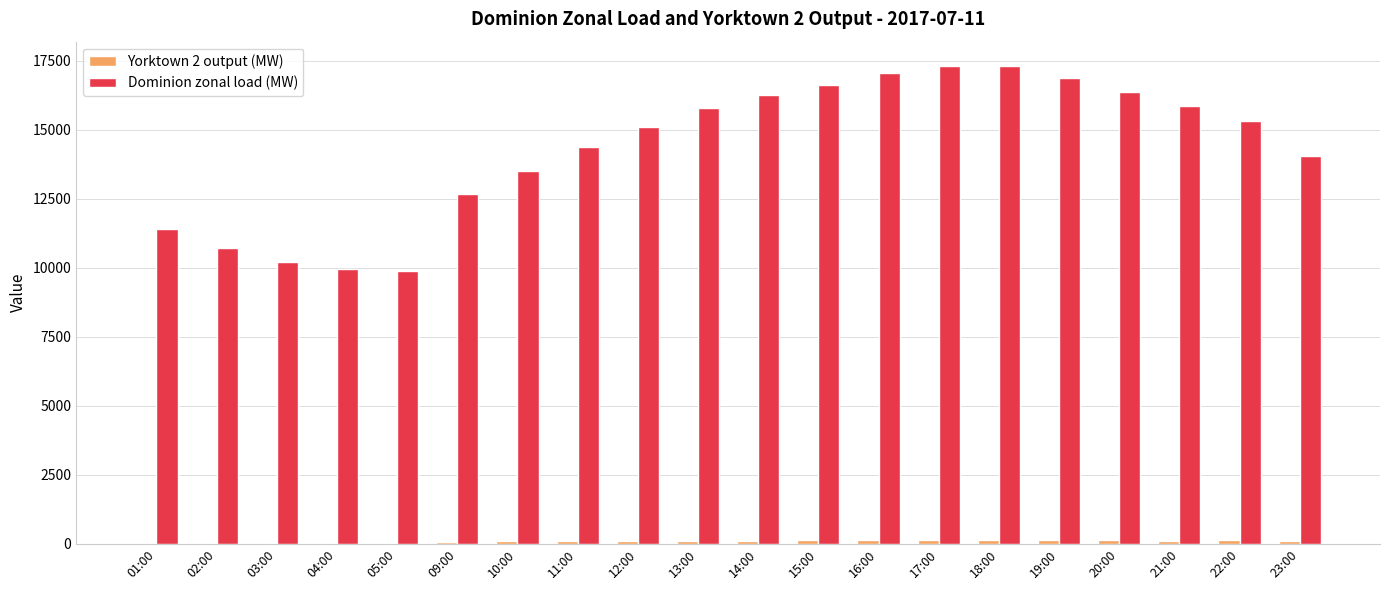

Is it true that Dominion zonal load (MW) equals 21814.4 at 10:00?

False